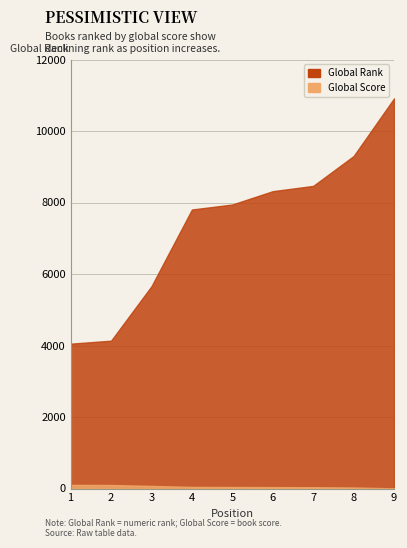

Reading left to right, list all the values displayed in this chart.

Global Rank: 4051	4135	5659	7804	7944	8317	8464	9300	10912
Global Score: 101	98	72	44	42	39	36	28	4